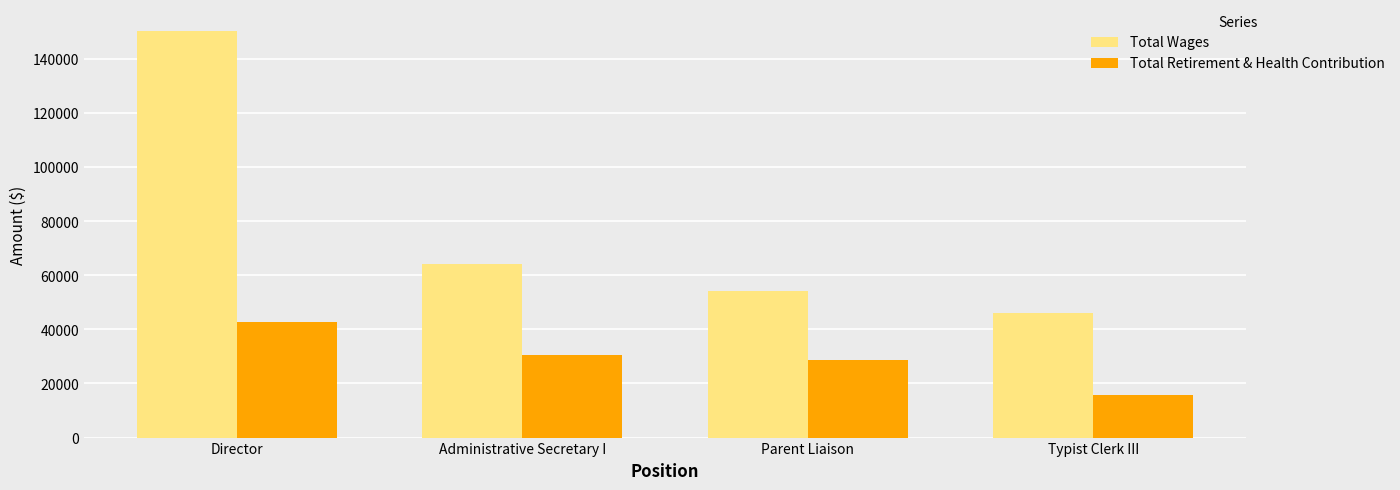

Count the number of data series in this chart.

2